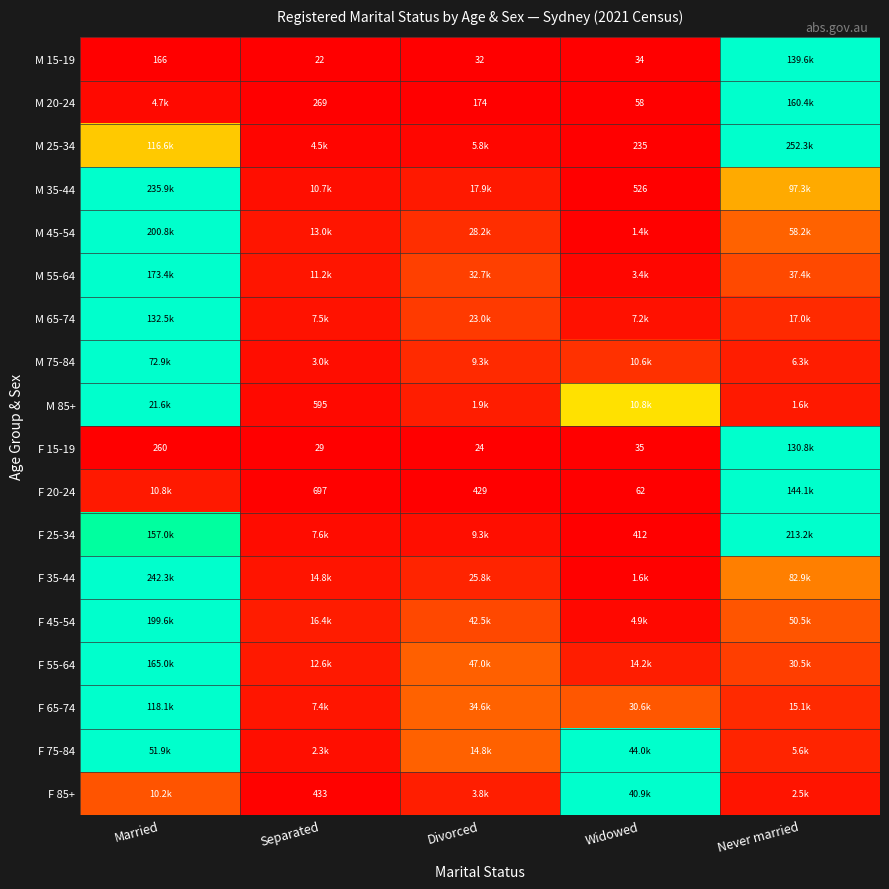

Which category has the highest value across all series?

Never married